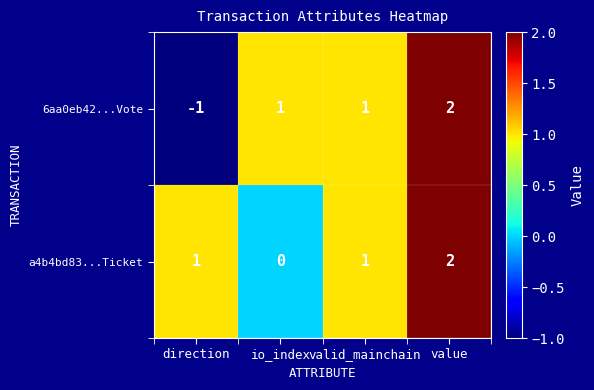

What is the sum of all 6aa0eb42...Vote values?

3